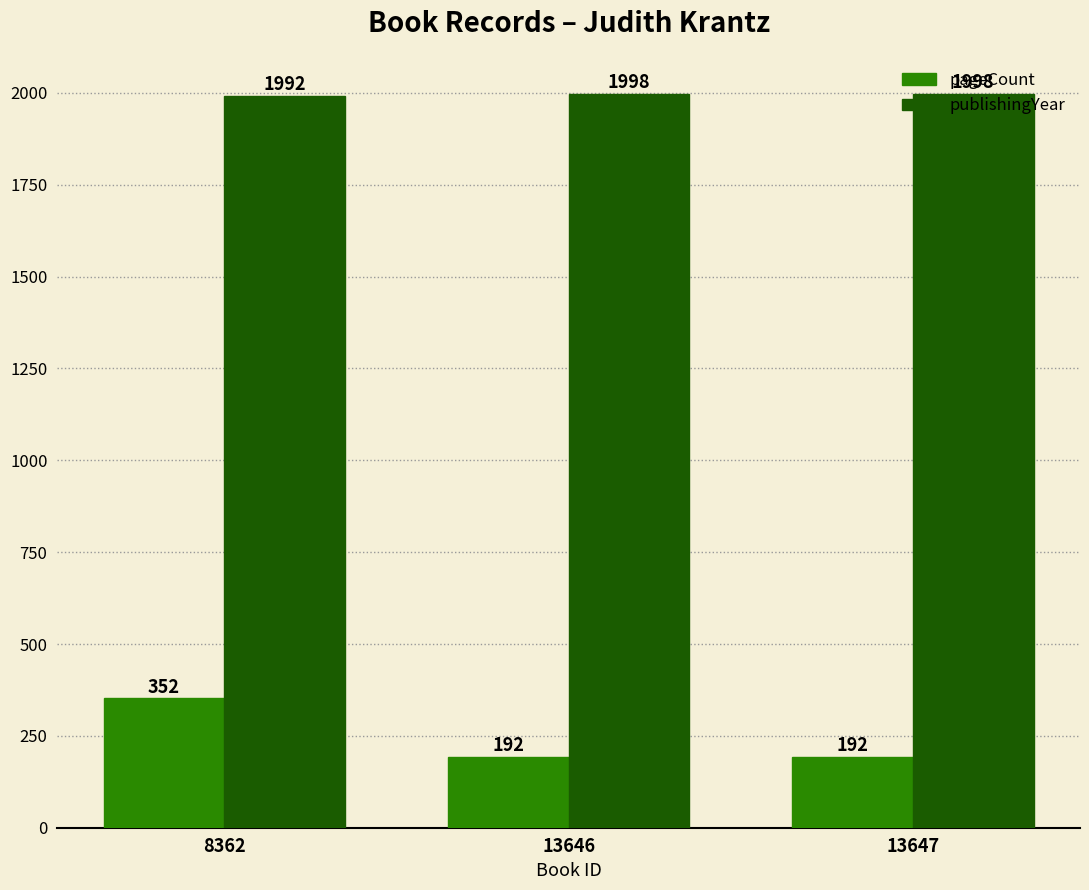

True or false: publishingYear has a value of 2816 at 8362.

False